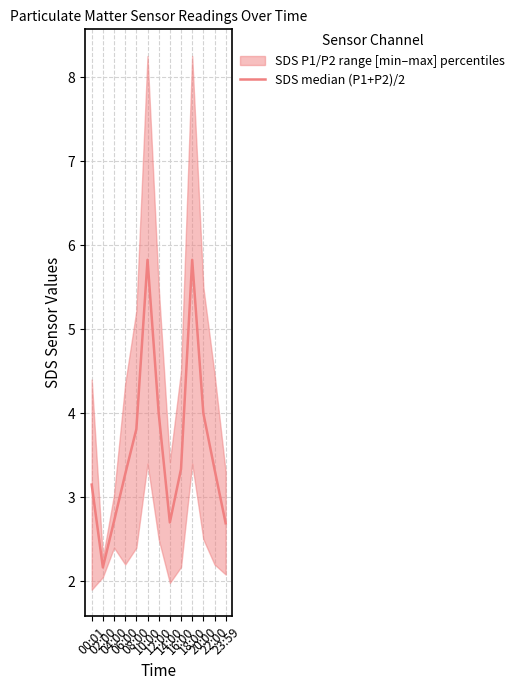

The chart shows a value of 0.6 at 23:59. True or false?

False